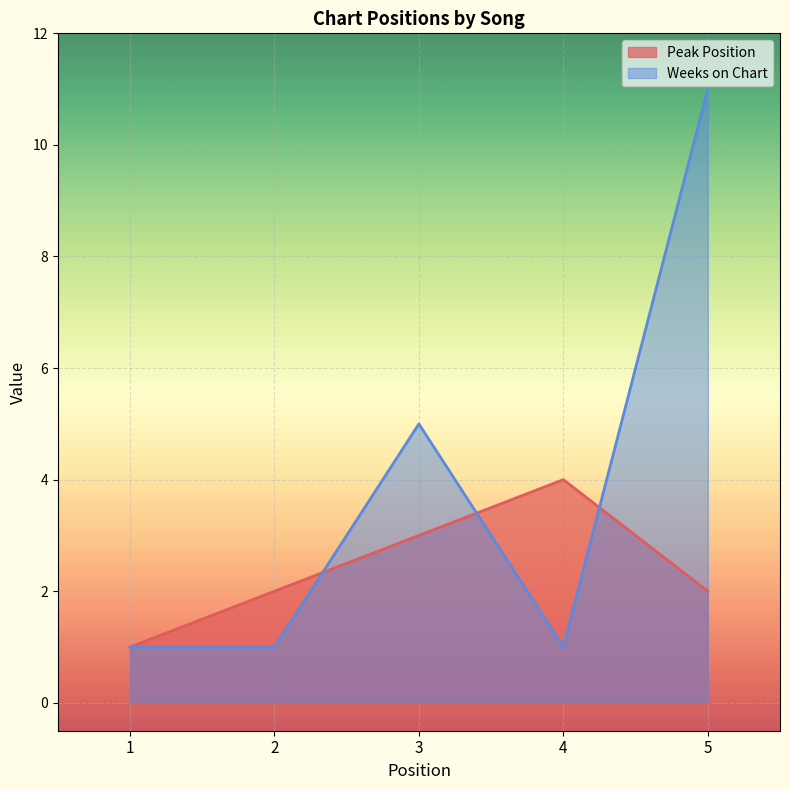

What is the value of the Weeks on Chart point at the 1st from the left?

1